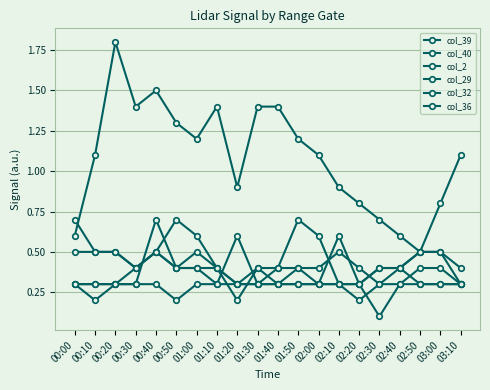

Reading left to right, what are all the values shown in this chart?

col_39: 00:00=0.5	00:10=0.5	00:20=0.5	00:30=0.4	00:40=0.5	00:50=0.4	01:00=0.5	01:10=0.4	01:20=0.2	01:30=0.4	01:40=0.3	01:50=0.4	02:00=0.4	02:10=0.5	02:20=0.4	02:30=0.3	02:40=0.4	02:50=0.5	03:00=0.5	03:10=0.3
col_40: 00:00=0.7	00:10=0.5	00:20=0.5	00:30=0.4	00:40=0.5	00:50=0.4	01:00=0.4	01:10=0.4	01:20=0.3	01:30=0.4	01:40=0.4	01:50=0.4	02:00=0.3	02:10=0.6	02:20=0.3	02:30=0.4	02:40=0.4	02:50=0.5	03:00=0.5	03:10=0.4
col_2: 00:00=0.6	00:10=1.1	00:20=1.8	00:30=1.4	00:40=1.5	00:50=1.3	01:00=1.2	01:10=1.4	01:20=0.9	01:30=1.4	01:40=1.4	01:50=1.2	02:00=1.1	02:10=0.9	02:20=0.8	02:30=0.7	02:40=0.6	02:50=0.5	03:00=0.8	03:10=1.1
col_29: 00:00=0.3	00:10=0.3	00:20=0.3	00:30=0.4	00:40=0.5	00:50=0.7	01:00=0.6	01:10=0.4	01:20=0.3	01:30=0.3	01:40=0.4	01:50=0.7	02:00=0.6	02:10=0.3	02:20=0.2	02:30=0.3	02:40=0.3	02:50=0.4	03:00=0.4	03:10=0.3
col_32: 00:00=0.3	00:10=0.3	00:20=0.3	00:30=0.3	00:40=0.7	00:50=0.4	01:00=0.4	01:10=0.3	01:20=0.6	01:30=0.3	01:40=0.3	01:50=0.3	02:00=0.3	02:10=0.3	02:20=0.3	02:30=0.1	02:40=0.3	02:50=0.3	03:00=0.3	03:10=0.3
col_36: 00:00=0.3	00:10=0.2	00:20=0.3	00:30=0.3	00:40=0.3	00:50=0.2	01:00=0.3	01:10=0.3	01:20=0.3	01:30=0.3	01:40=0.3	01:50=0.3	02:00=0.3	02:10=0.3	02:20=0.3	02:30=0.4	02:40=0.4	02:50=0.3	03:00=0.3	03:10=0.3